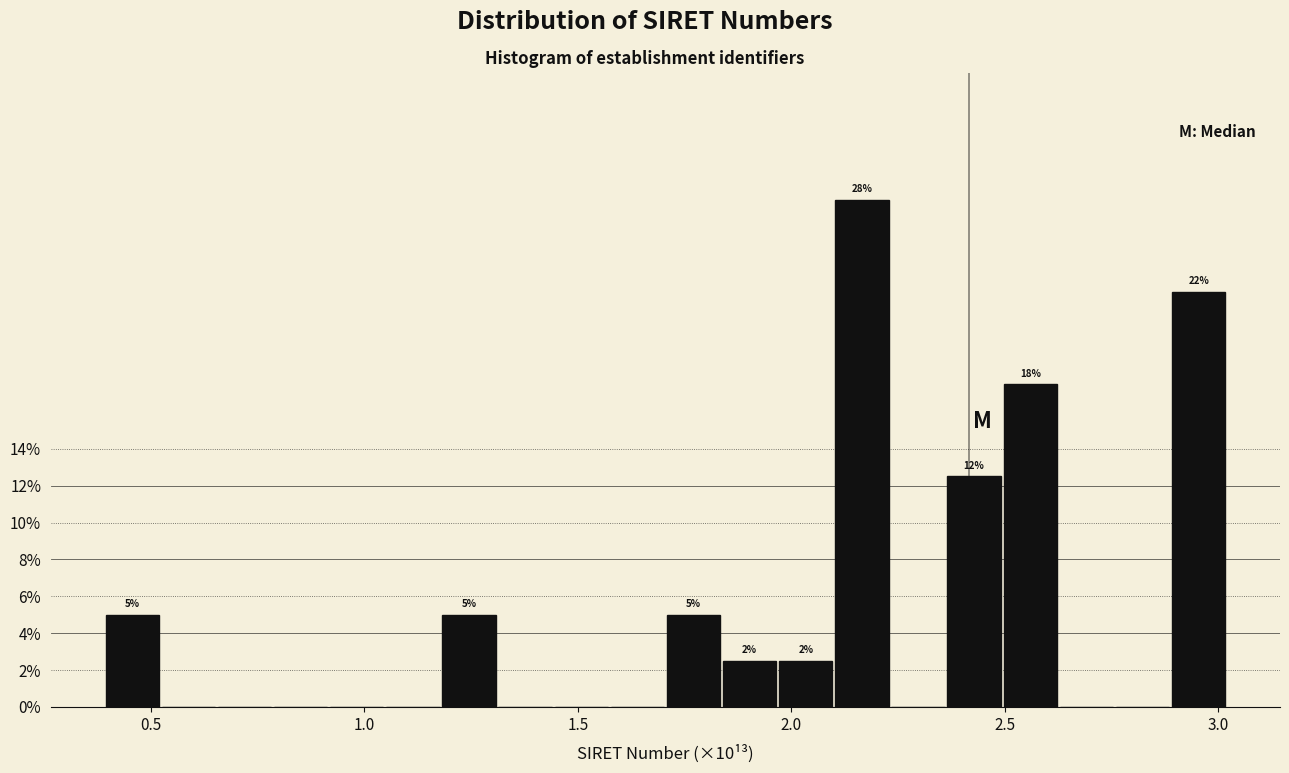

Read against the x-axis, roughly where is the centre of the tallest bar?

2.15